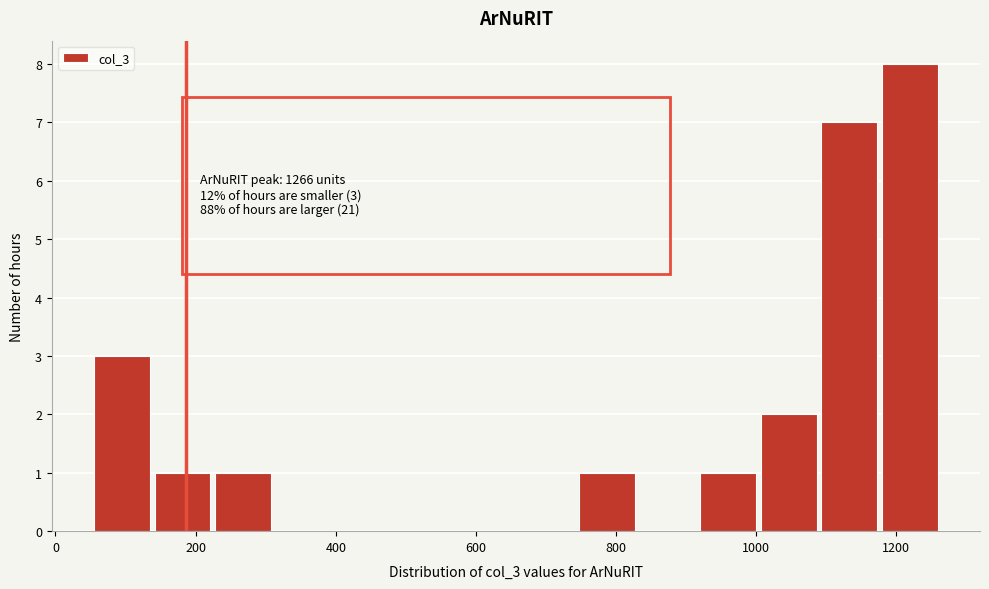

Over which range of the x-axis is the bar tallest?

1180 to 1260